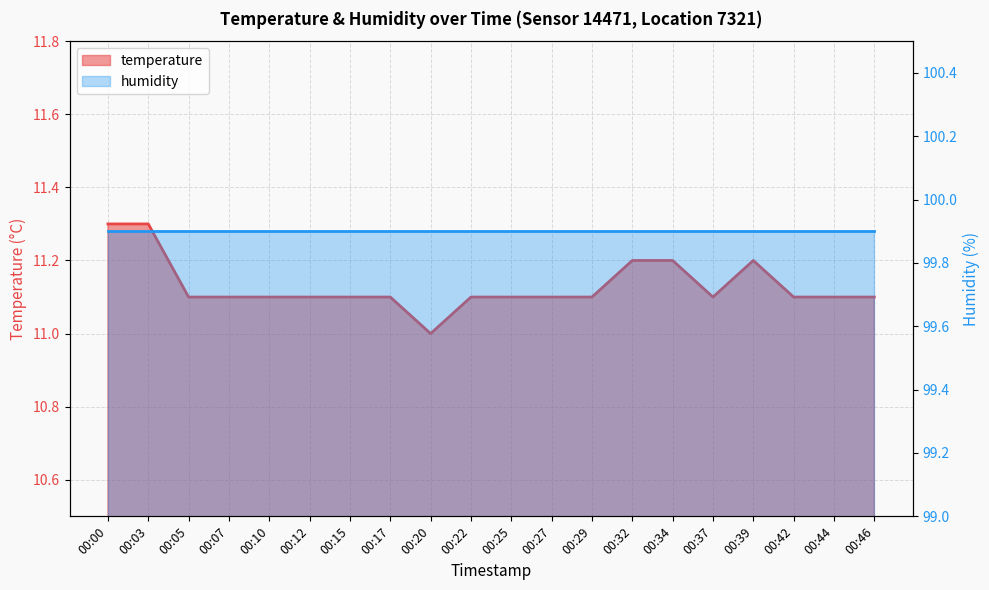

Approximately how many times larger is the value at 00:17 compared to 00:03?

1.0